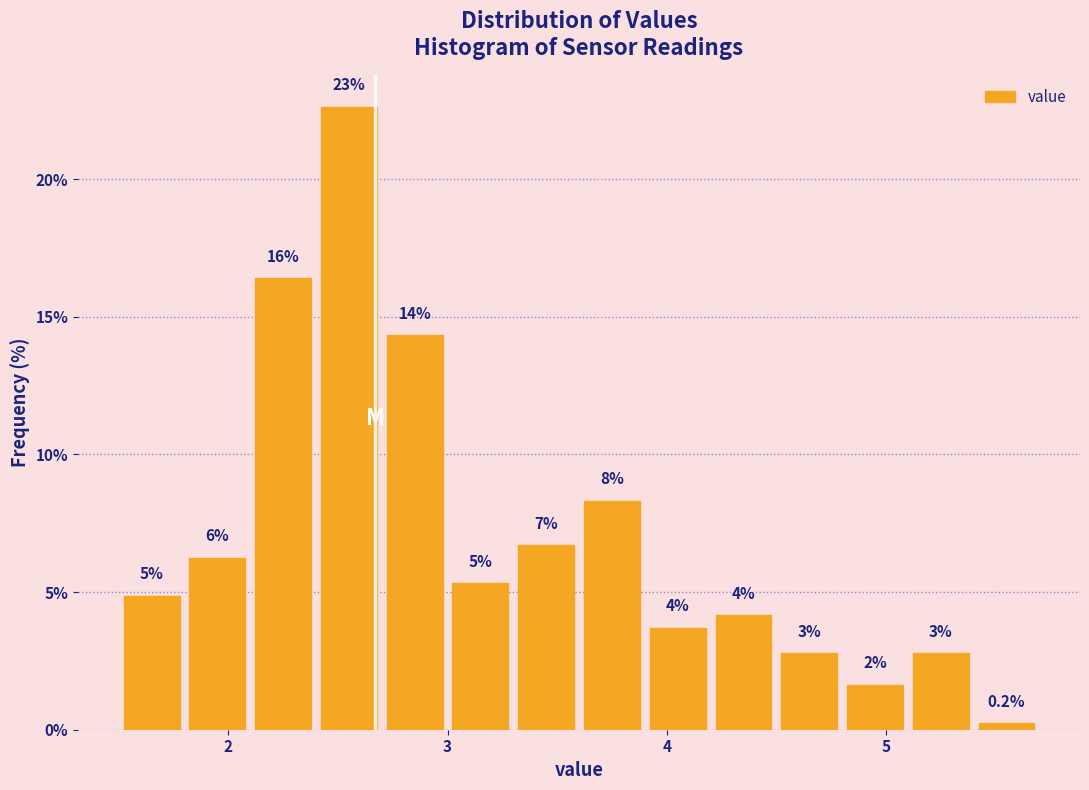

Around what value on the x-axis is the tallest bar? Give the approximate position of its centre, as read against the axis.

2.6